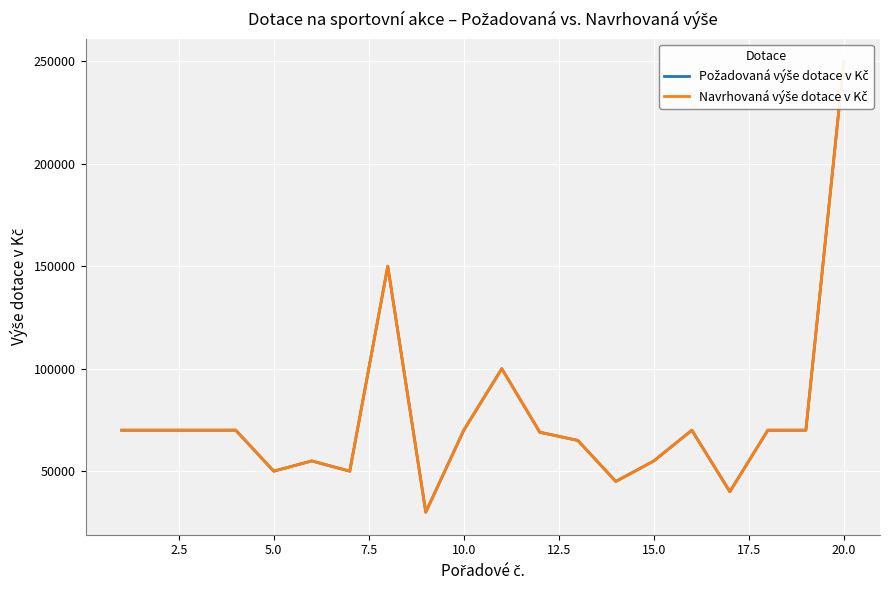

What is the approximate value of Požadovaná výše dotace v Kč at 2.5?

70000